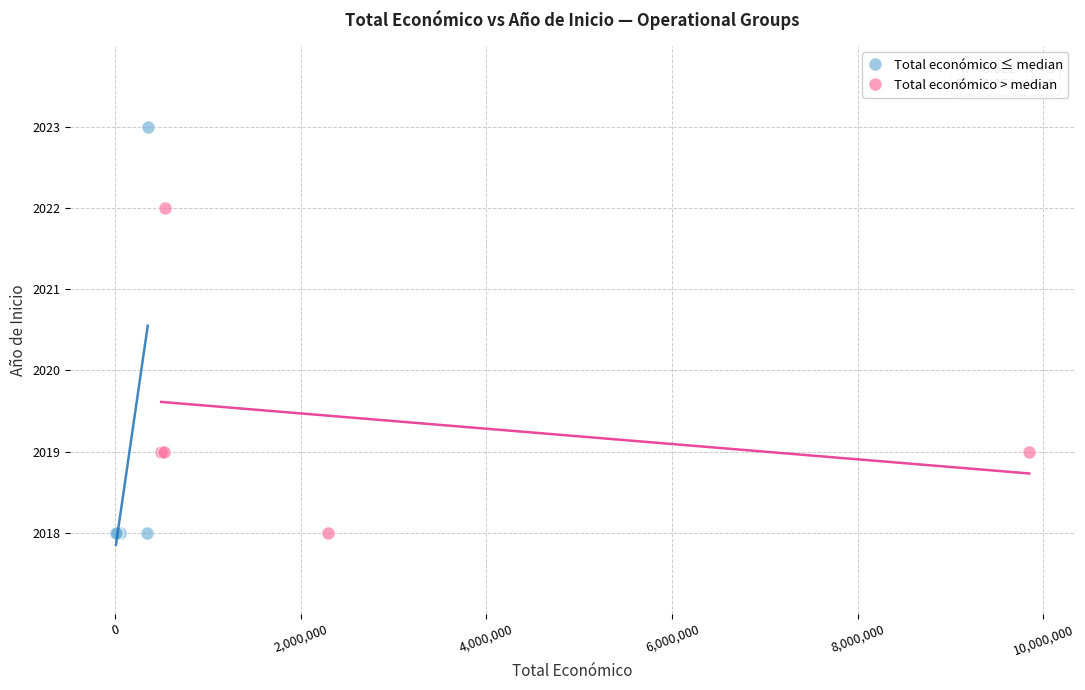

Which series has the largest Y range (max minus min)?

Total económico ≤ median